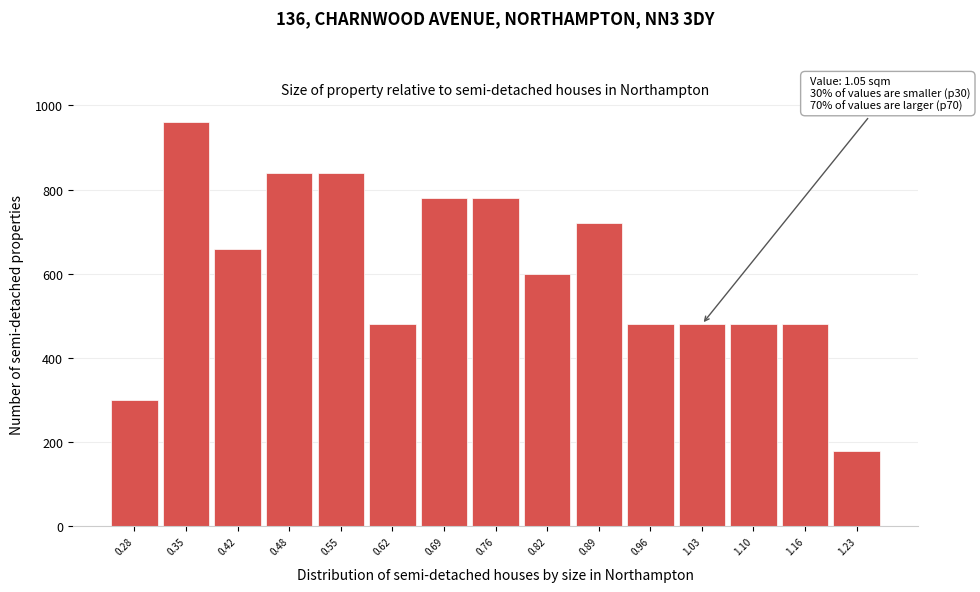

Reading left to right, transcribe all the data shown in this chart.

300	960	660	840	840	480	780	780	600	720	480	480	480	480	180